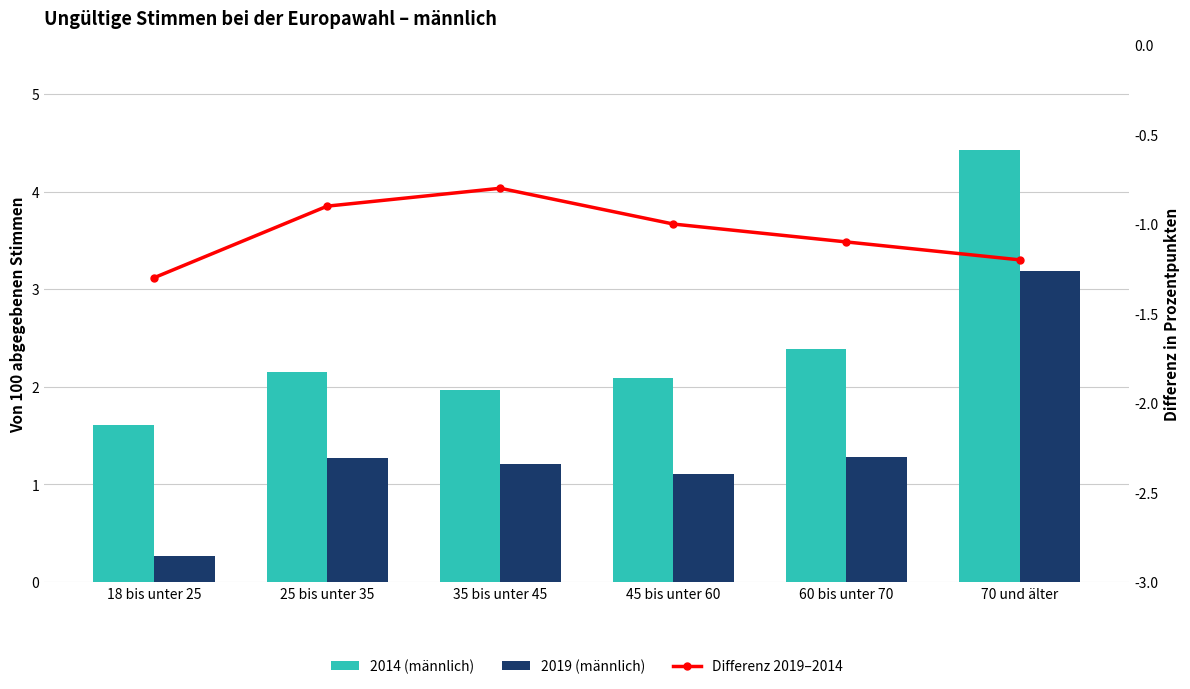

The 2014 (männlich) series shows 2.4 at 60 bis unter 70. True or false?

True